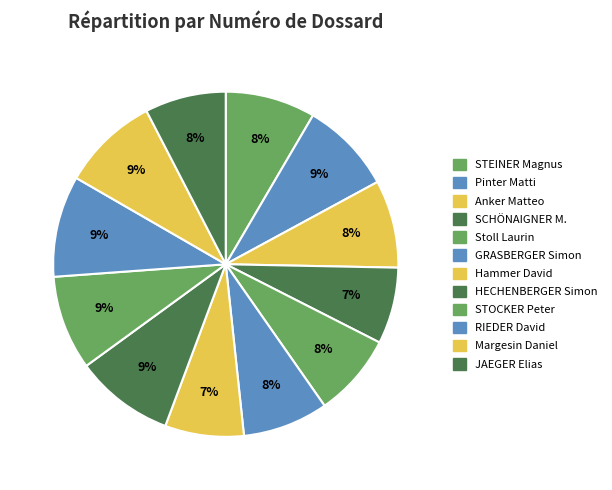

To the nearest percent, what portion does Stoll Laurin represent?

8%